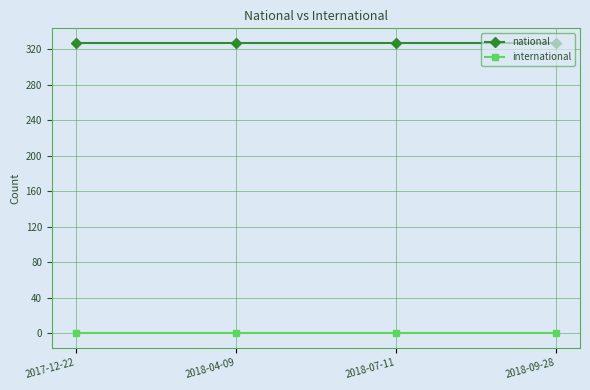

Which series has the largest total across all categories?

national